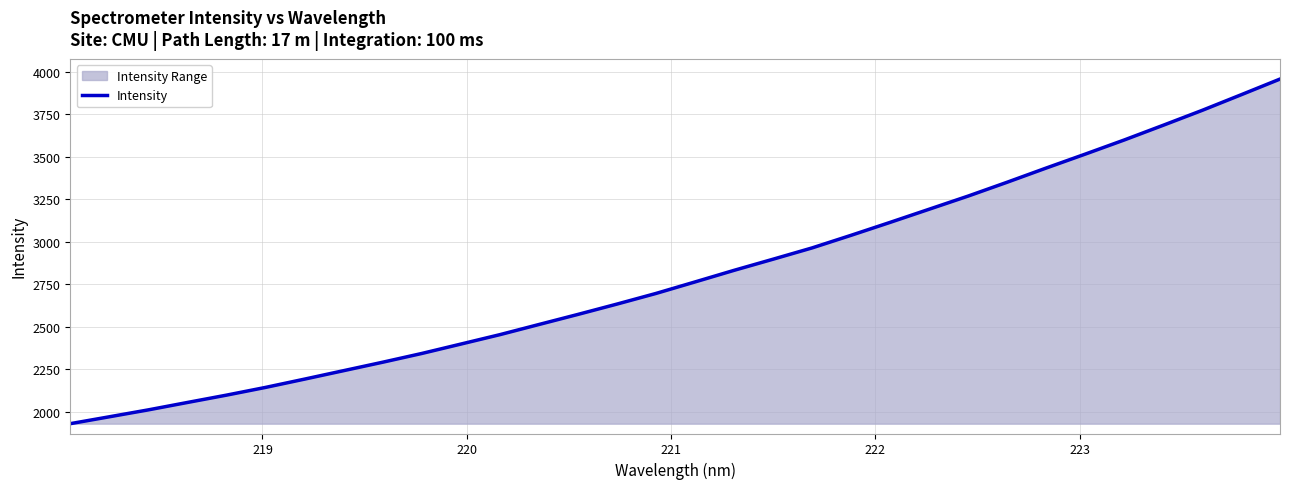

What is the maximum value shown in the chart?

3956.6